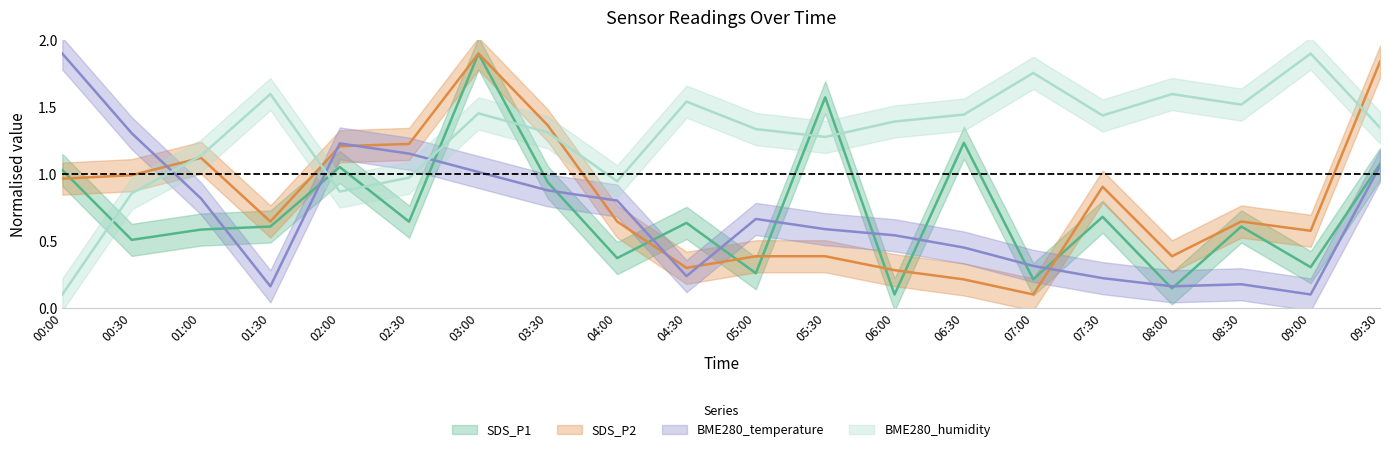

True or false: SDS_P1 and SDS_P2 cross at least once.

True